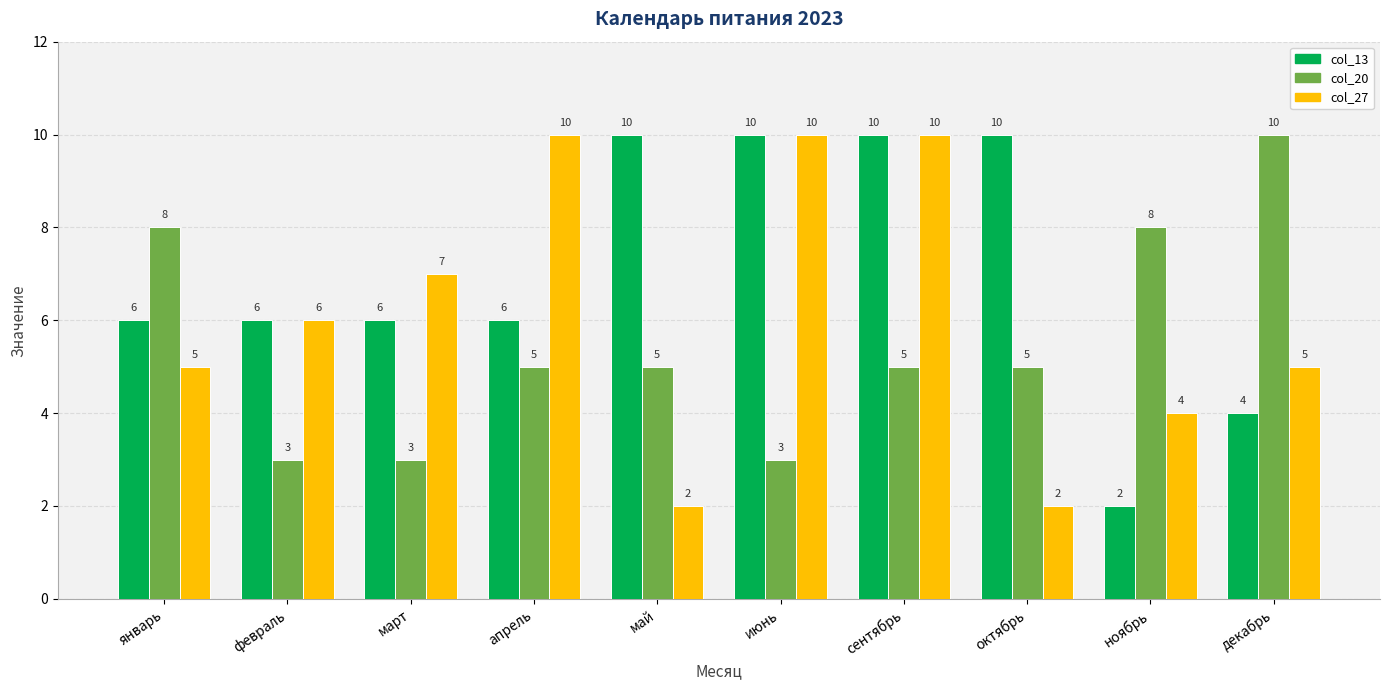

What is the difference between the highest and lowest values at февраль?

3